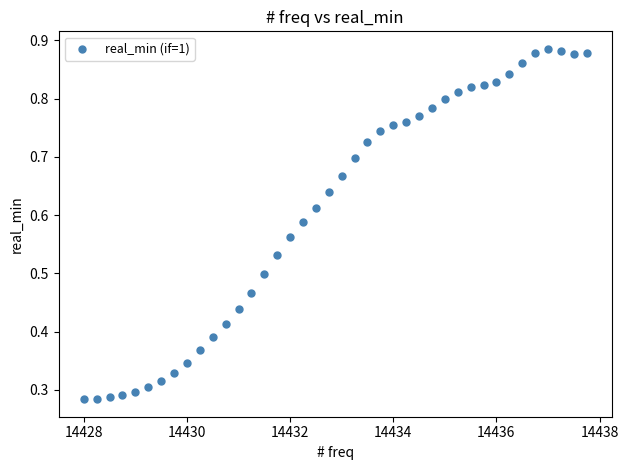

What is the range of X values (max minus min)?

9.8